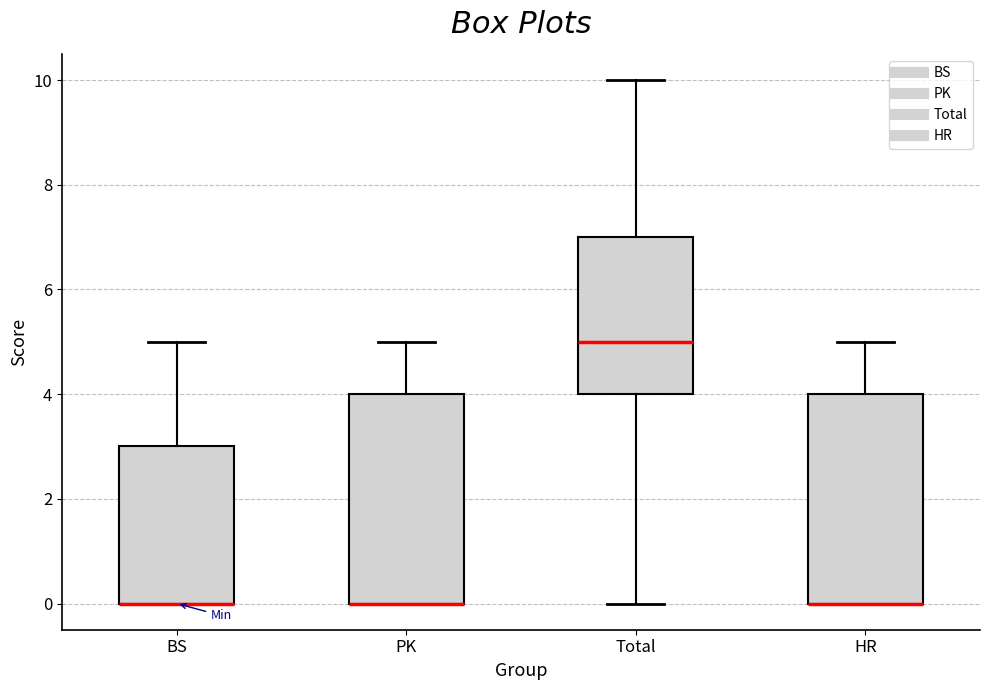

Reading left to right, read every box against the y-axis: the position of its median line, the range the box covers, and the ends of its whiskers. The values are not printed on the chart, so give them approximately, as read against the axis.

BS: median 0 (drawn on the box's lower edge), box 0 to 3, whiskers 0 to 5
PK: median 0 (drawn on the box's lower edge), box 0 to 4, whiskers 0 to 5
Total: median 5, box 4 to 7, whiskers 0 to 10
HR: median 0 (drawn on the box's lower edge), box 0 to 4, whiskers 0 to 5